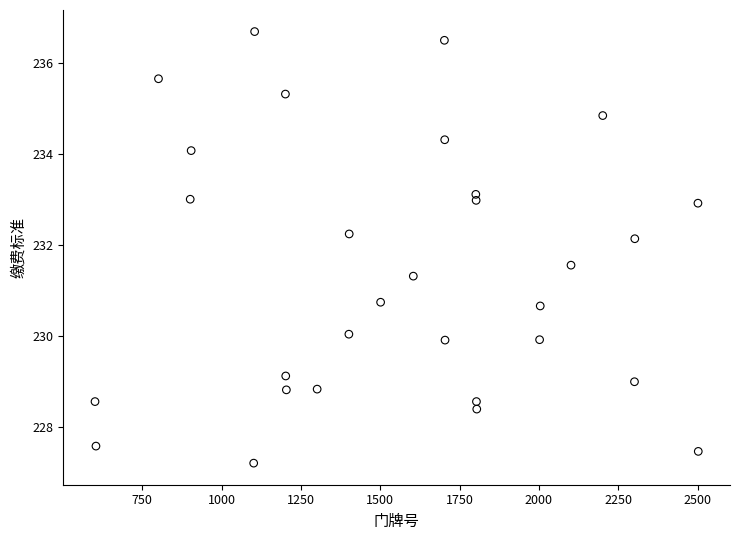

What is the range of Y values (max minus min)?

9.5